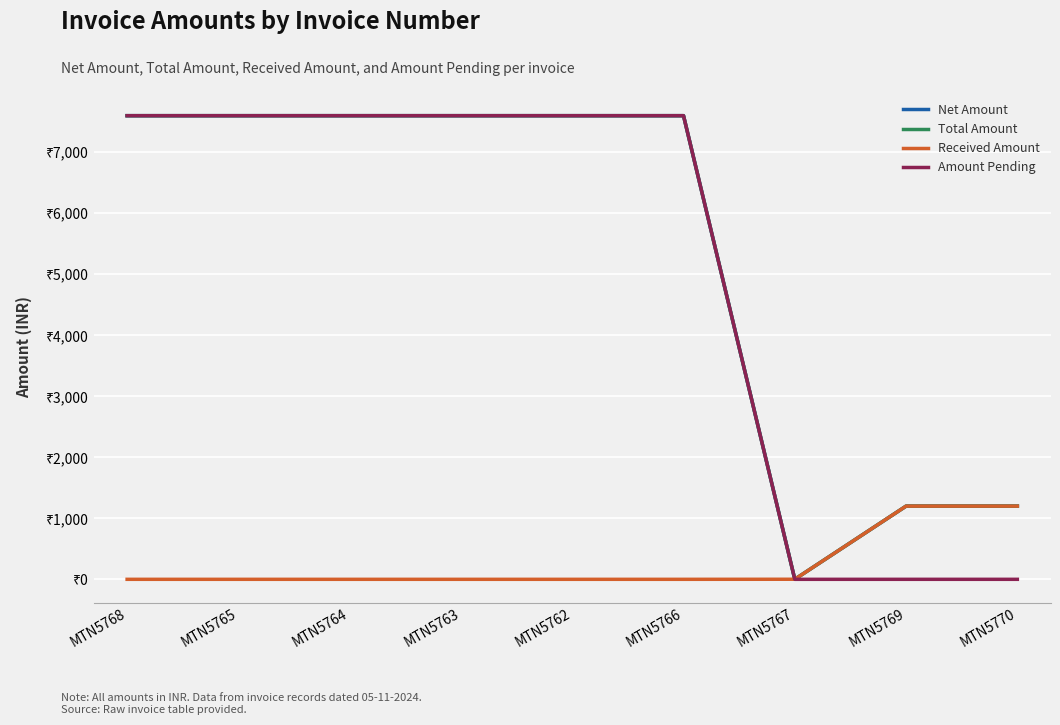

Which series changed the most between MTN5766 and MTN5767?

Amount Pending